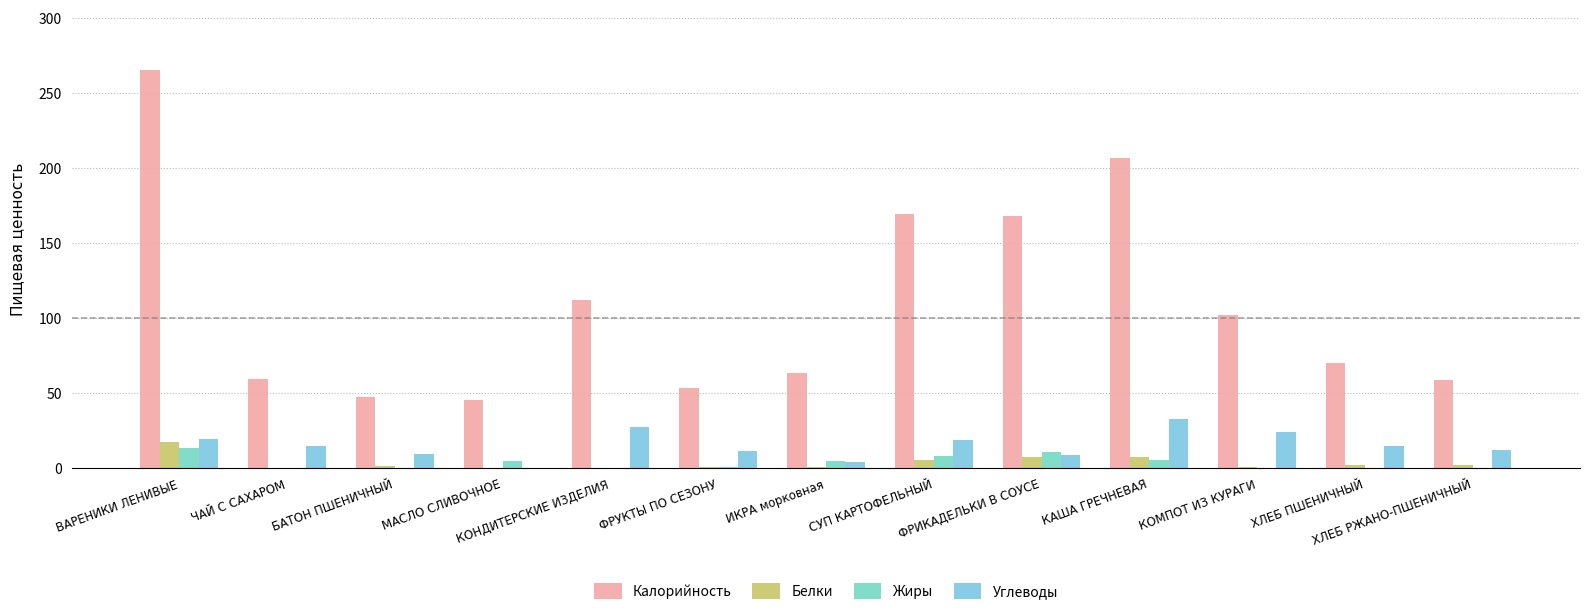

What is the value of the Калорийность bar at the 3rd from the left?

47.6